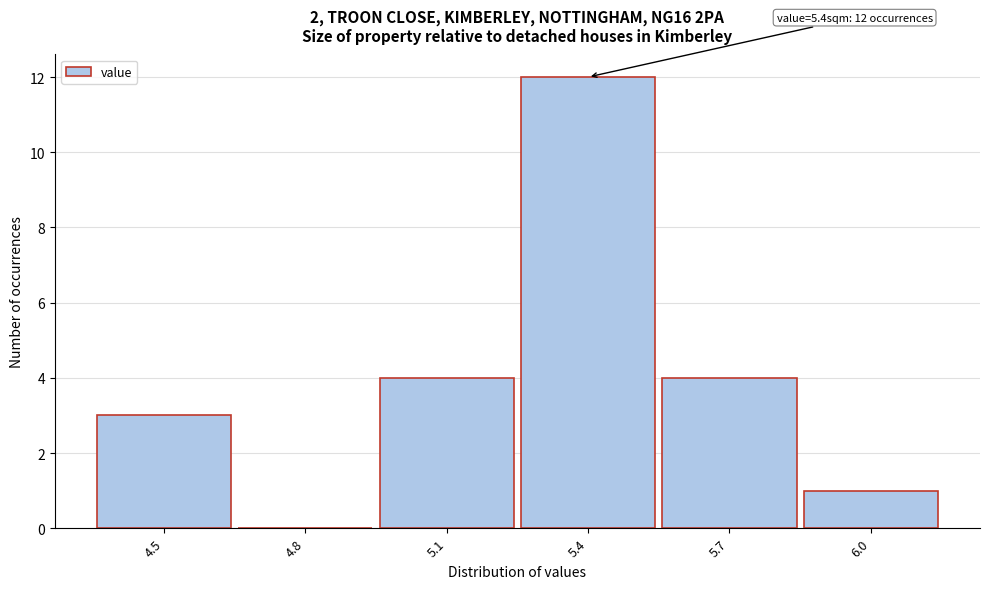

Reading left to right, what are all the values shown in this chart?

4.5=3	4.8=0	5.1=4	5.4=12	5.7=4	6.0=1